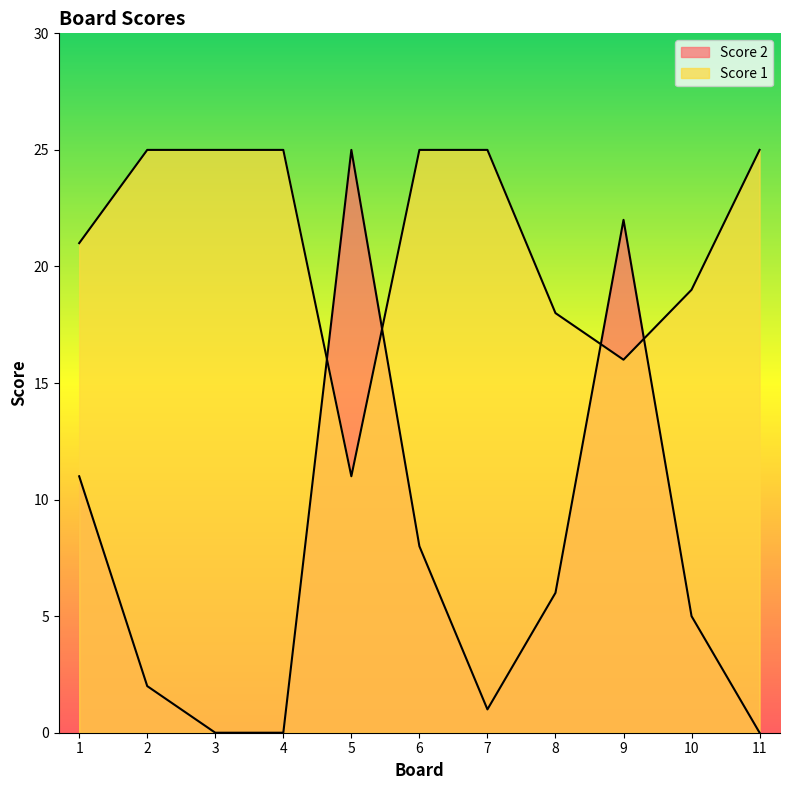

Reading right to left, extract all data points from this chart.

Score 2: 0	5	22	6	1	8	25	0	0	2	11
Score 1: 25	19	16	18	25	25	11	25	25	25	21